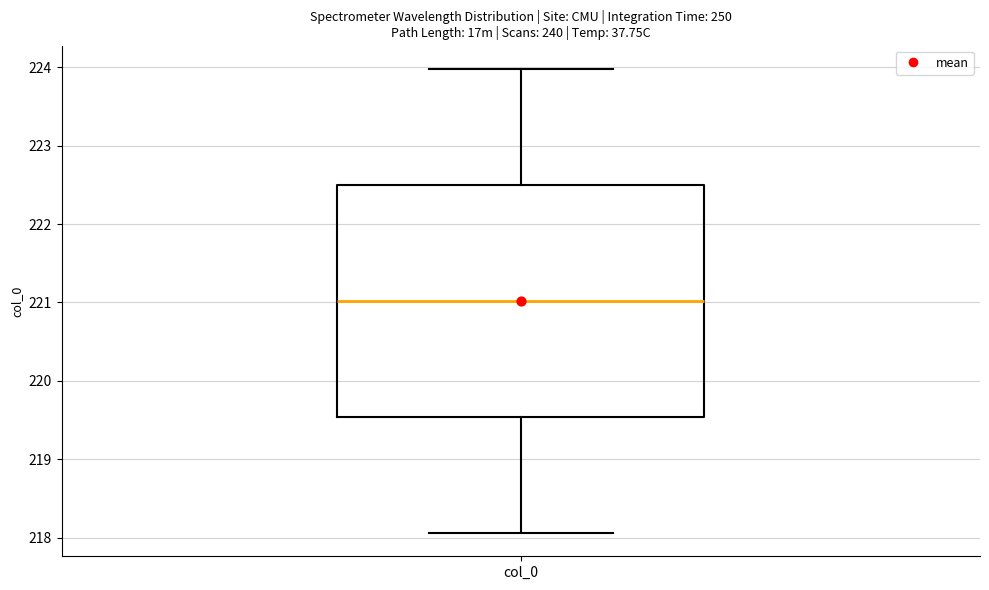

Transcribe this box plot: give where the median line is, the range the box spans, and where the two whiskers end, as read against the y-axis. The values are not printed on the chart, so give them approximately, as read against the axis.

median 221.0, box 219.5 to 222.5, whiskers 218.1 to 224.0